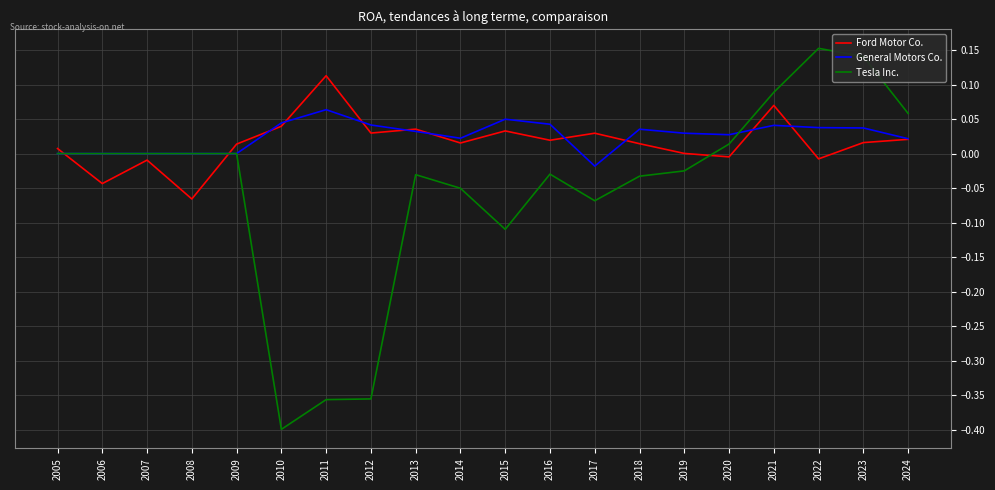

Between which two adjacent categories do Tesla Inc. and Ford Motor Co. first intersect?

2005 and 2006